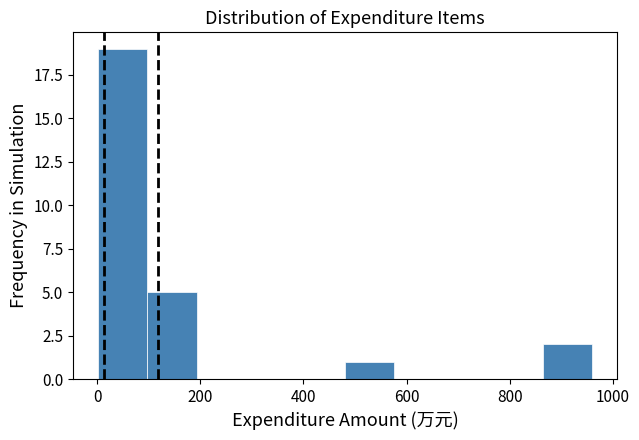

Reading left to right, transcribe this chart: for each bar, give the range it covers on the x-axis and its height. Neither the bar edges nor the heights are printed on the chart, so give them approximately, as read against the axes.

0 to 100: 19
100 to 200: 5
200 to 280: 0
280 to 380: 0
380 to 480: 0
480 to 580: 1
580 to 680: 0
680 to 760: 0
760 to 860: 0
860 to 960: 2